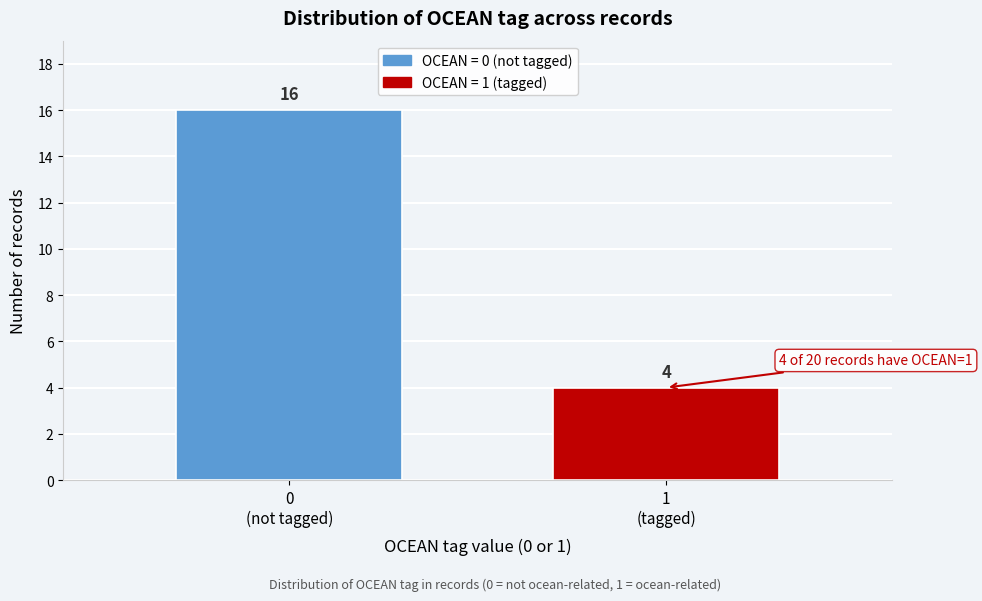

Reading left to right, transcribe all the data shown in this chart.

16	4